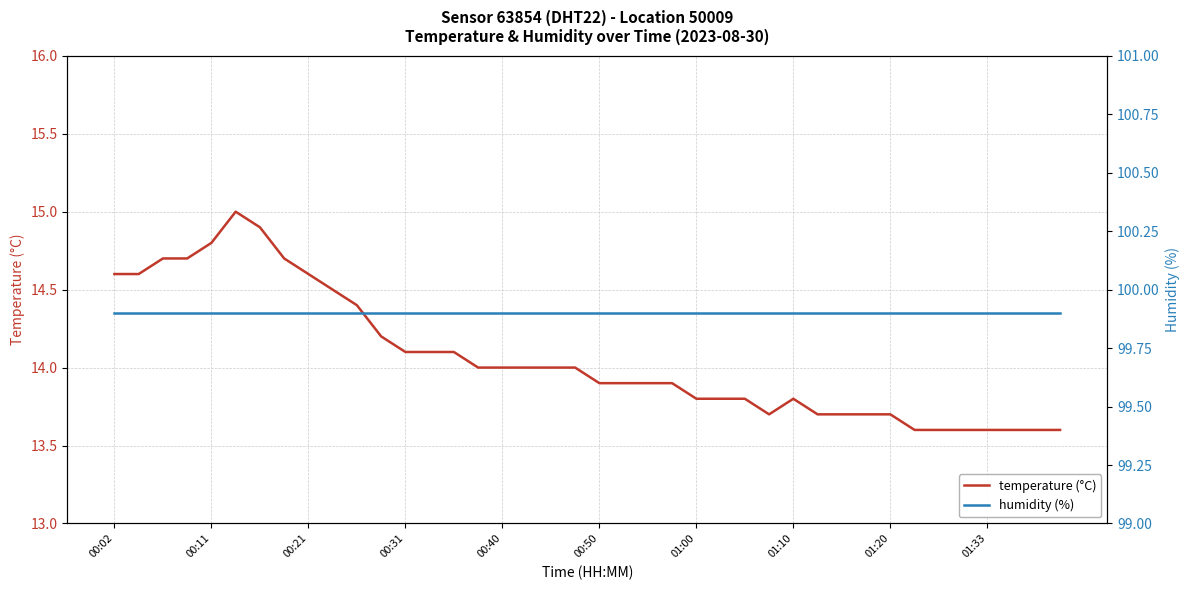

What is the minimum value for temperature (°C)?

13.6